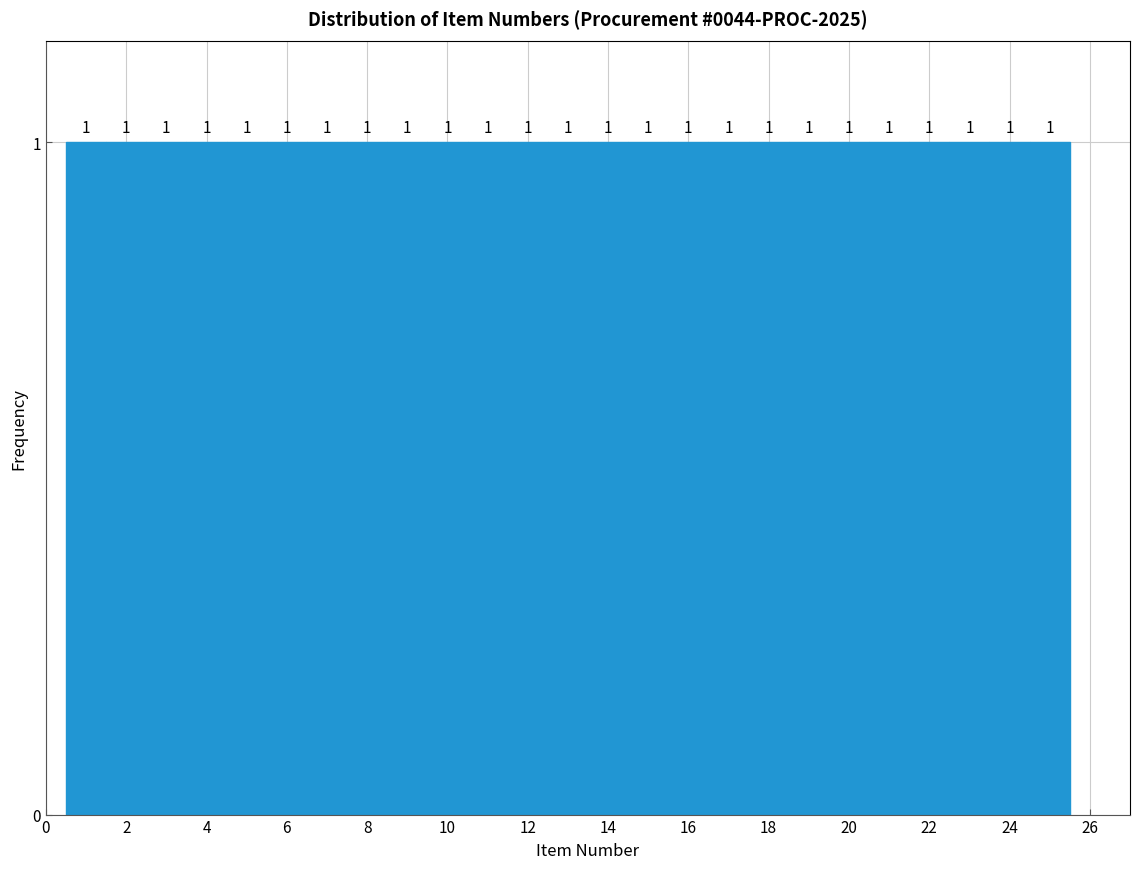

How tall is the bar that spans 1.5 to 2.5 on the x-axis? The bar edges are not printed on the chart, so give them approximately, as read against the axis.

1